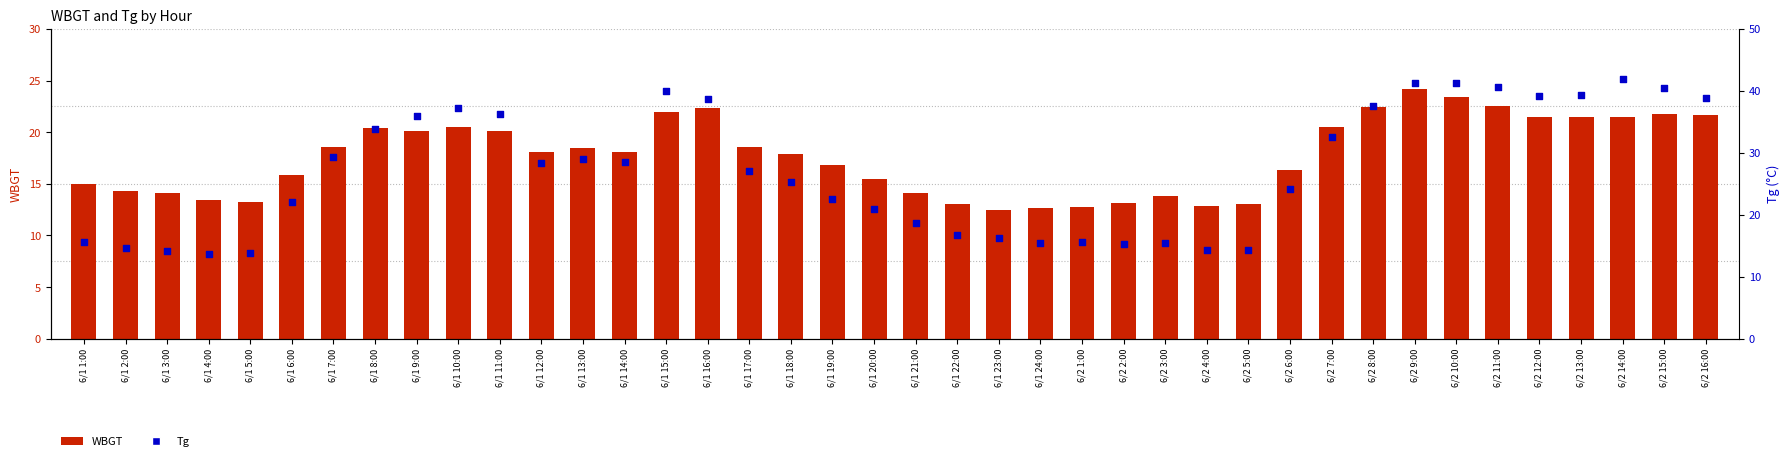

Is the value of WBGT at 6/2 5:00 greater than the value of Tg at 6/1 18:00?

No